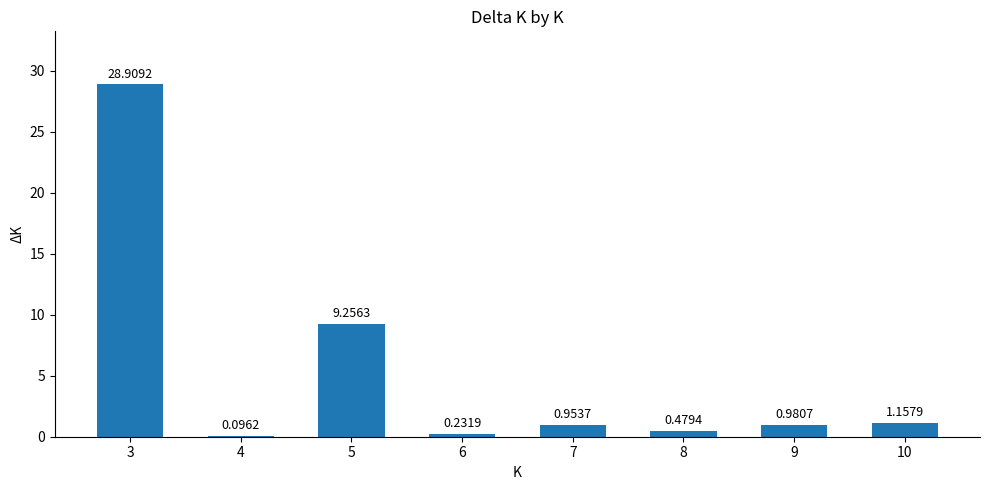

How many data points does each series have?

8